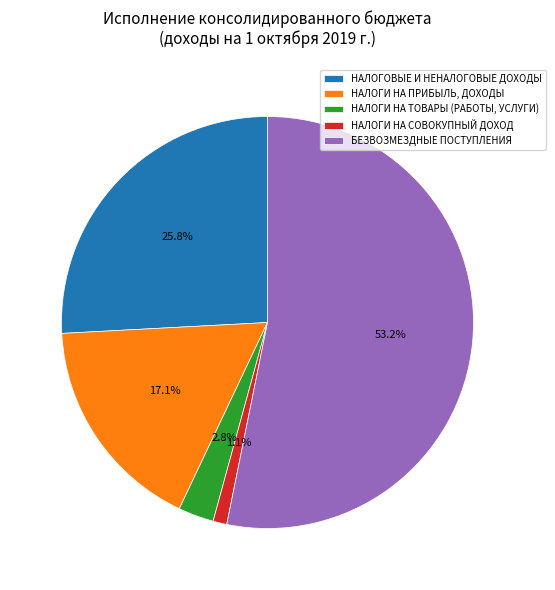

Which slice is the smallest?

НАЛОГИ НА СОВОКУПНЫЙ ДОХОД